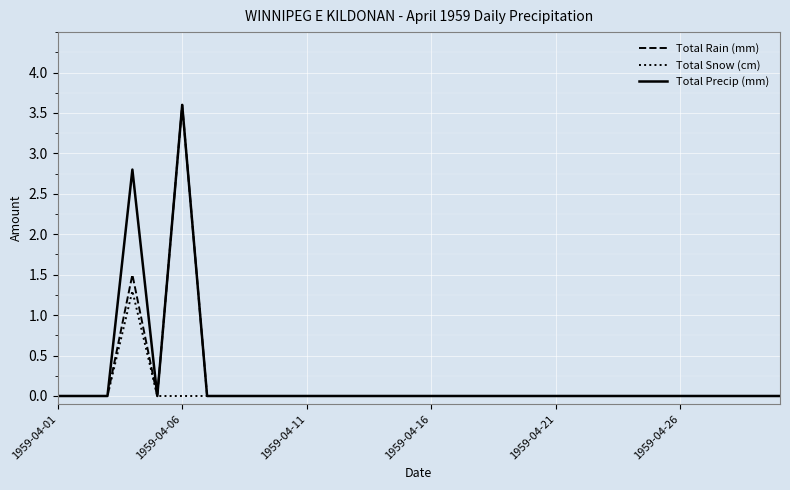

What is the highest value of the Total Snow (cm) series?

1.3